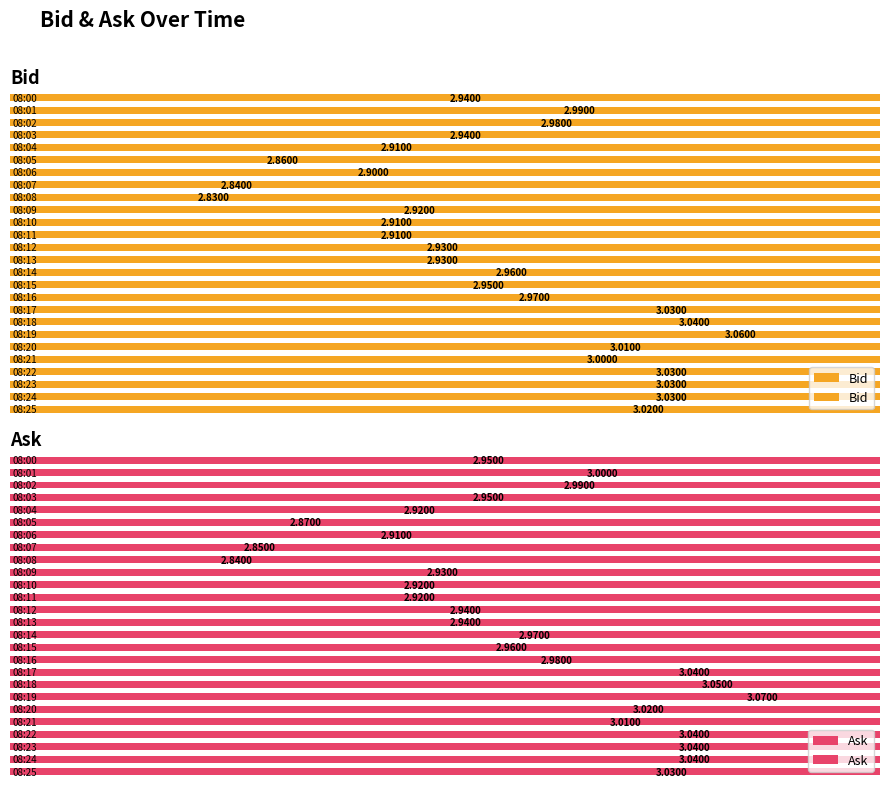

How many groups of bars are there?

26